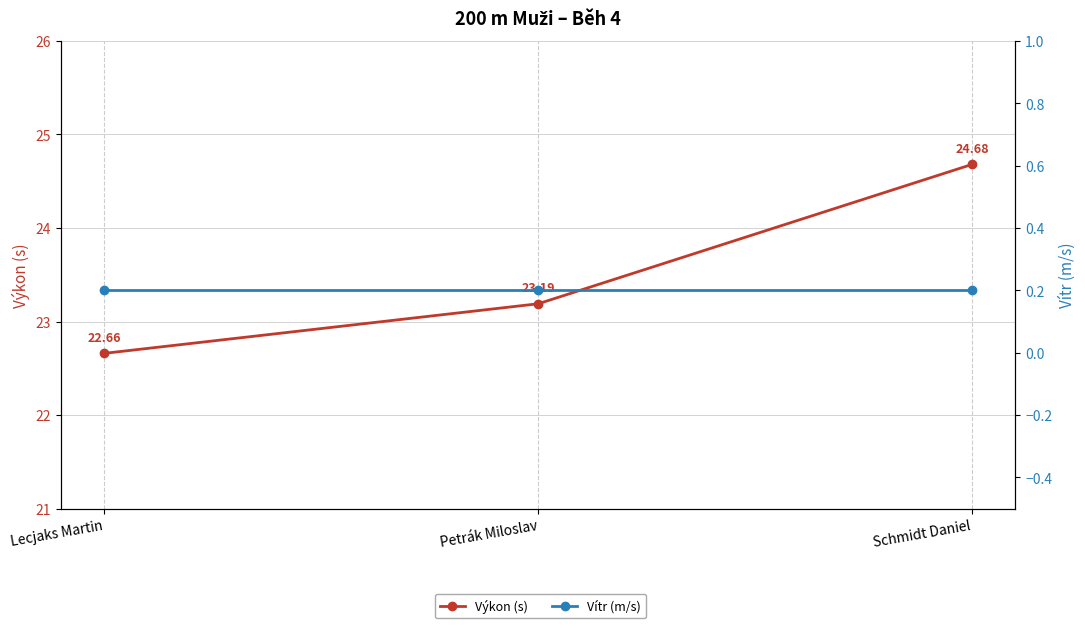

What is the maximum value for Výkon (s)?

24.7